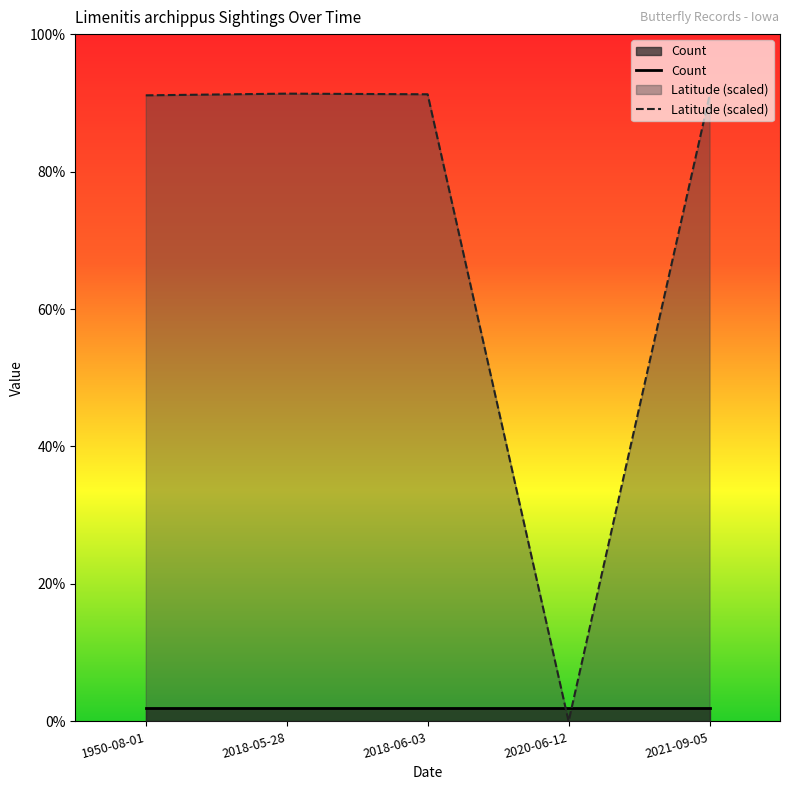

Reading right to left, extract all data points from this chart.

45.5	0.0	45.6	45.7	45.5